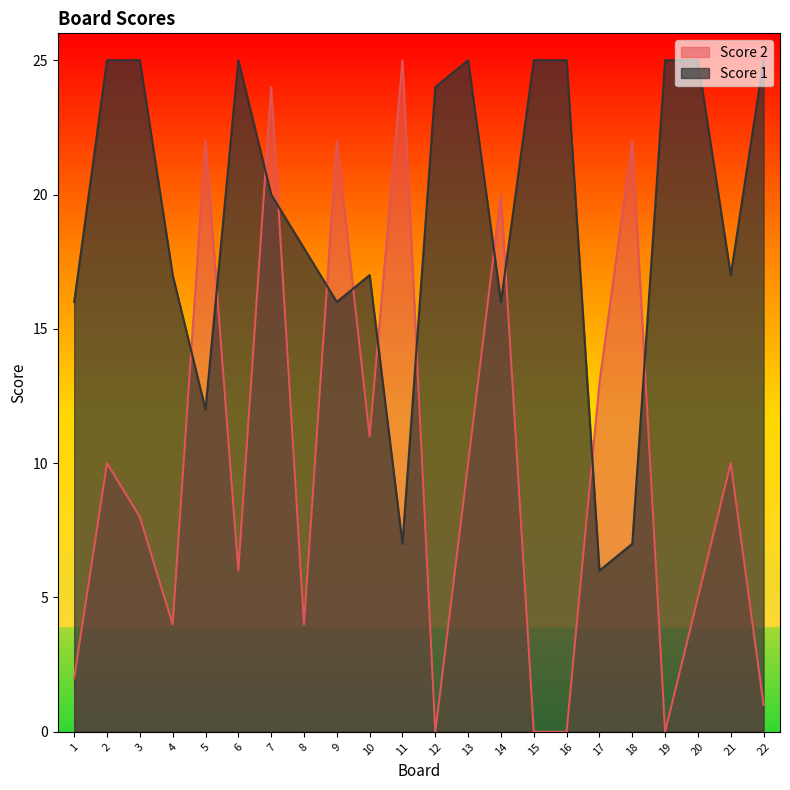

What is the difference between the highest and lowest values at 21?

7